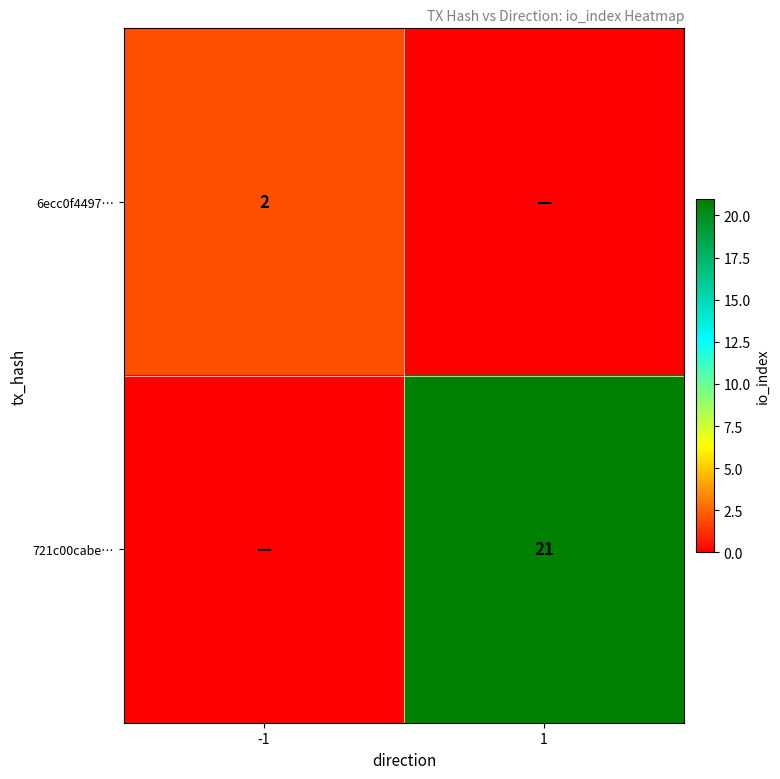

The value of 6ecc0f4497… at -1 is 2. True or false?

True